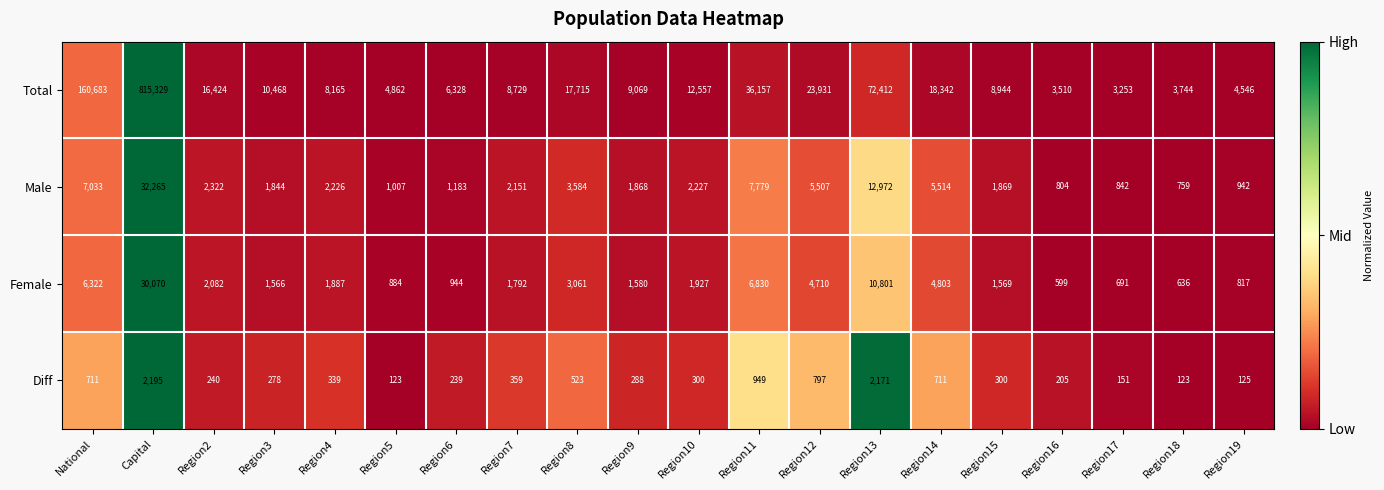

Which series changed the most between Capital and Region15?

Total